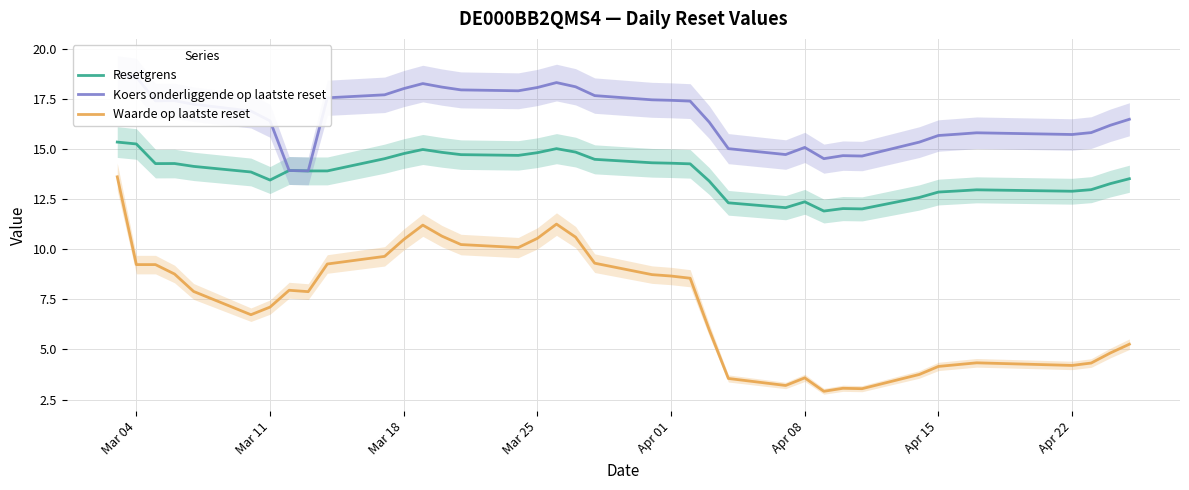

True or false: Waarde op laatste reset and Resetgrens intersect in this chart.

False